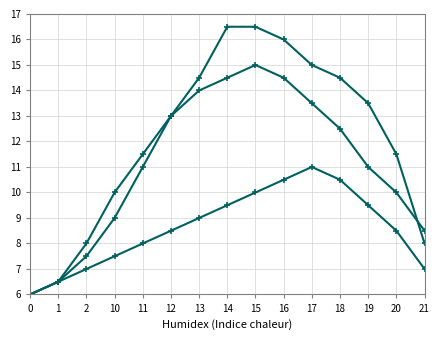

How many distinct data groups are displayed?

3